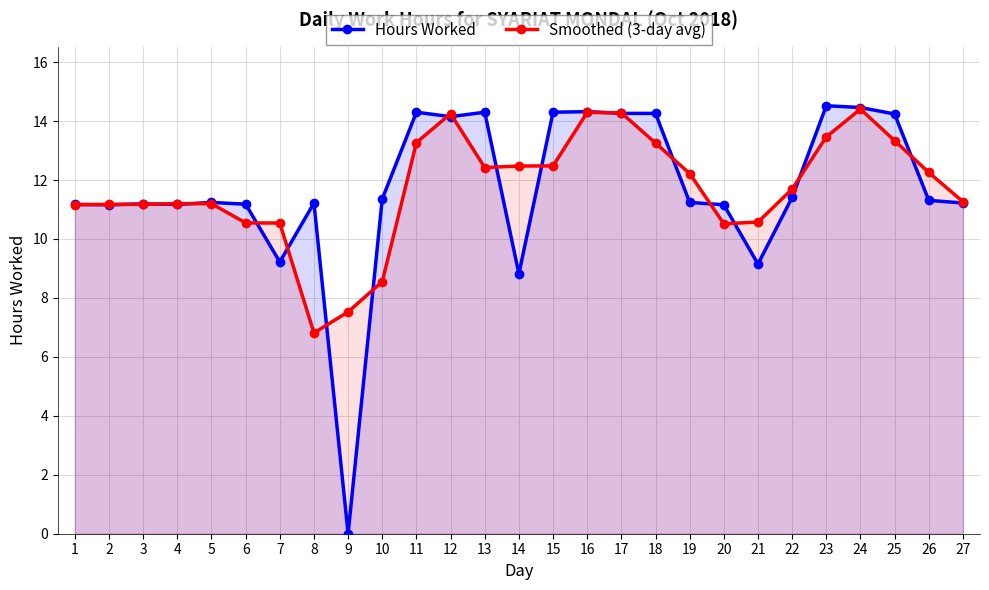

What are all the series names shown in the legend?

Hours Worked, Smoothed (3-day avg)